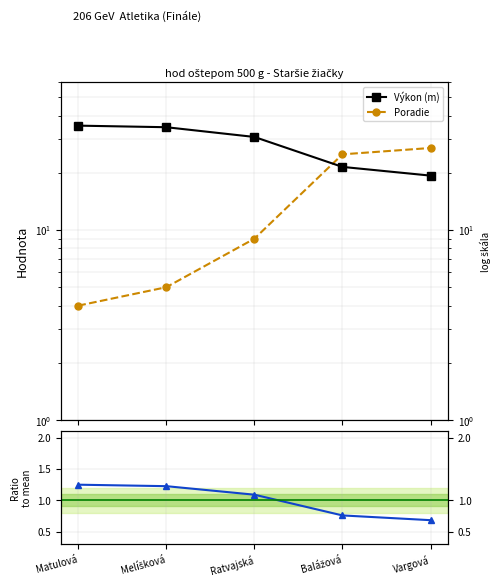

True or false: Ratio to mean has a value of 1.2 at Matulová.

True